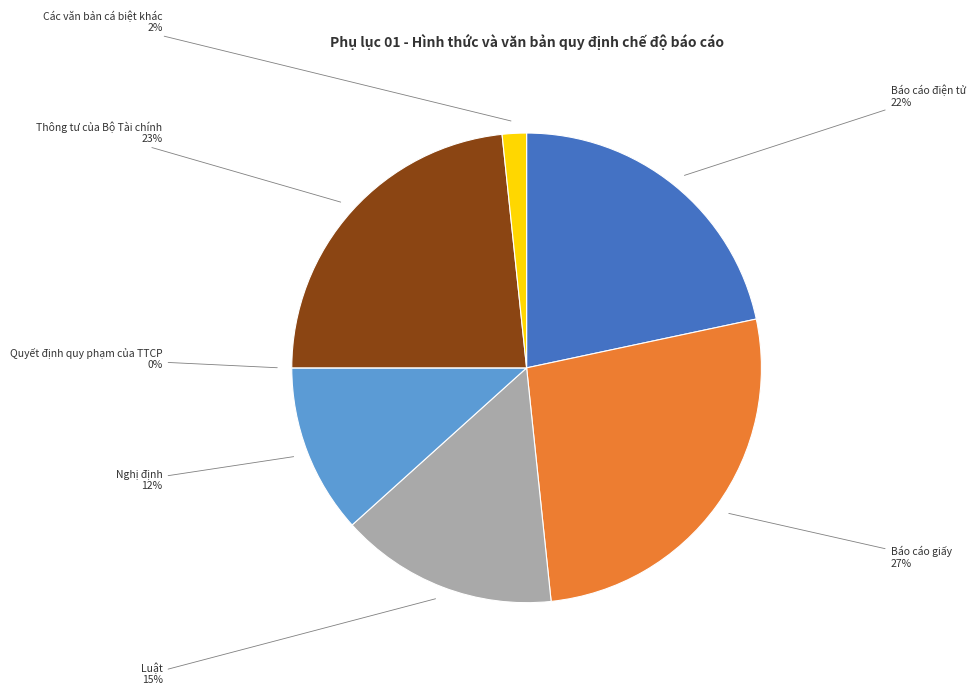

Between Quyết định quy phạm của TTCP and Thông tư của Bộ Tài chính, which is larger?

Thông tư của Bộ Tài chính